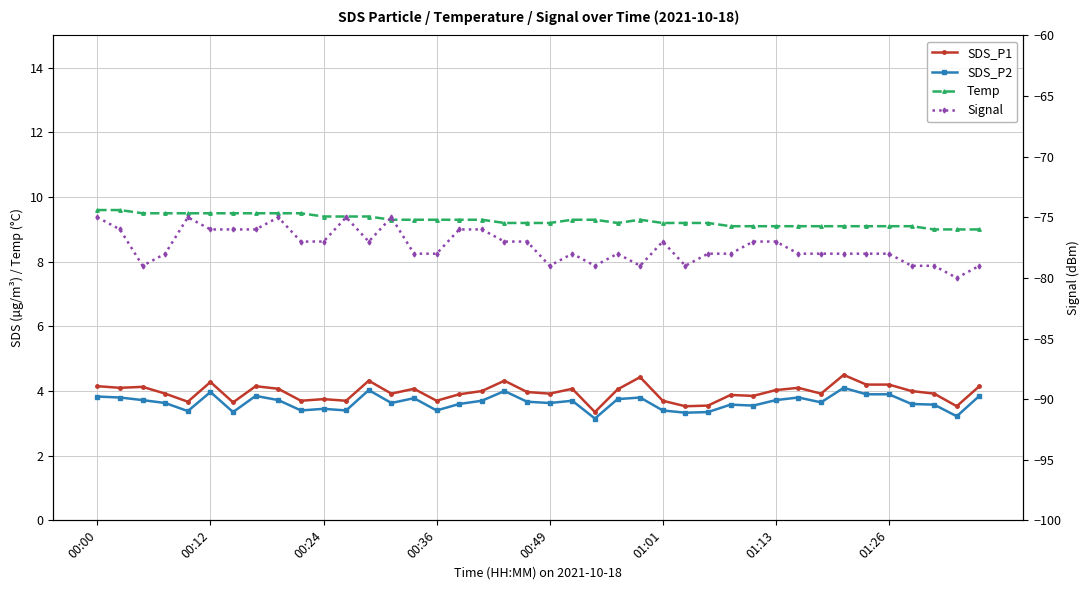

What is the total value across all series at 01:13?

-60.1